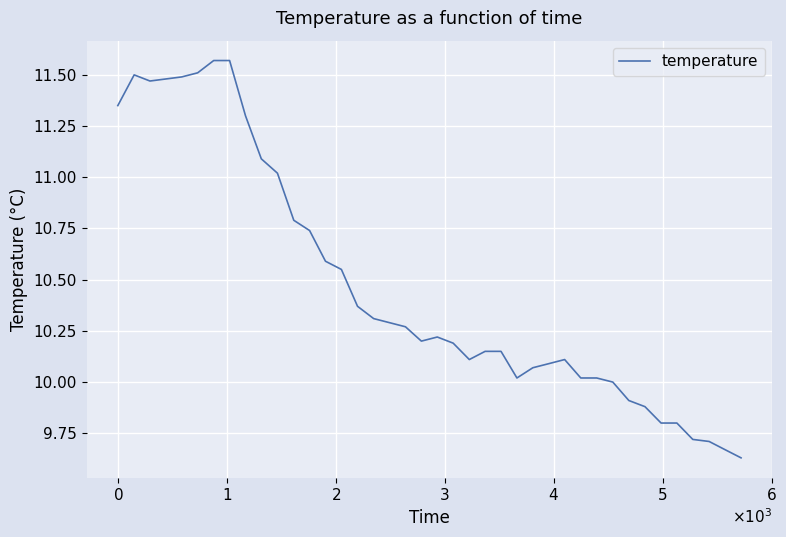

What is the difference between the maximum and minimum values?

1.9